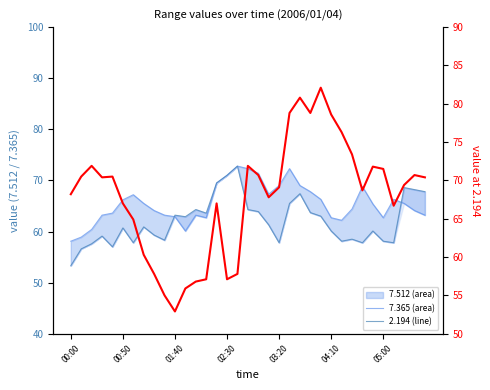

Rank the series by their average value, from lowest to highest.

  7.365,   7.512,   2.194